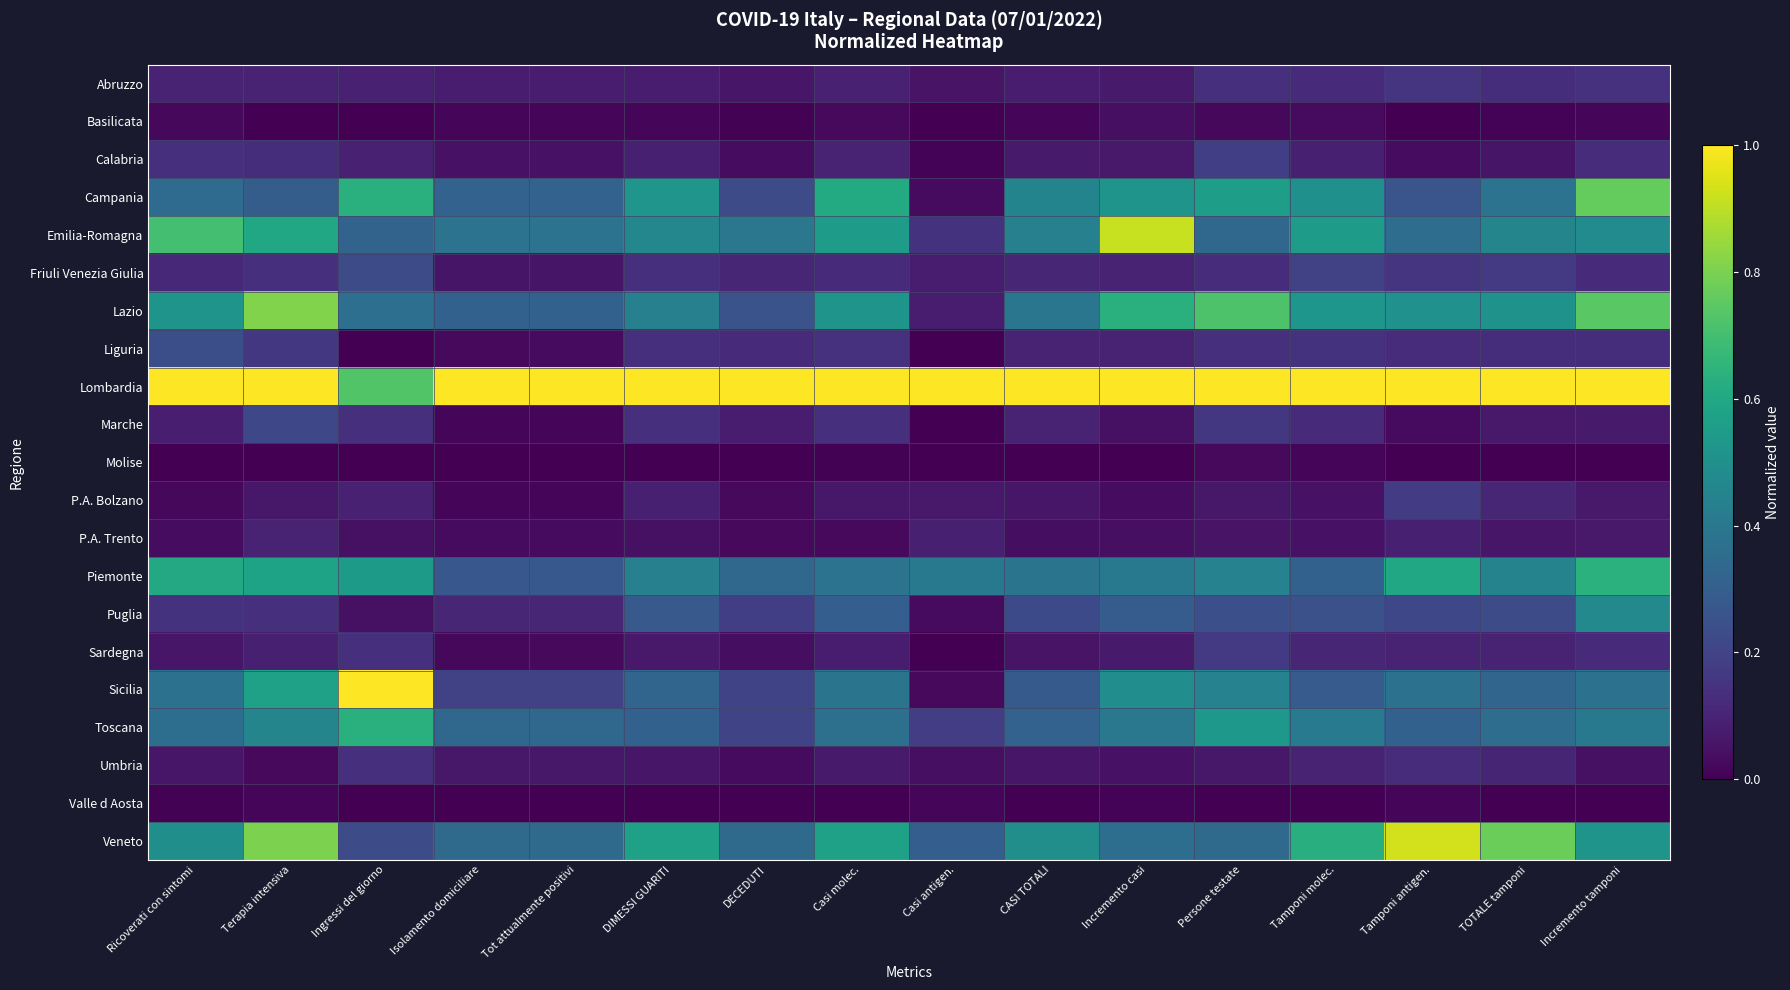

Which series has the largest total across all categories?

Lombardia